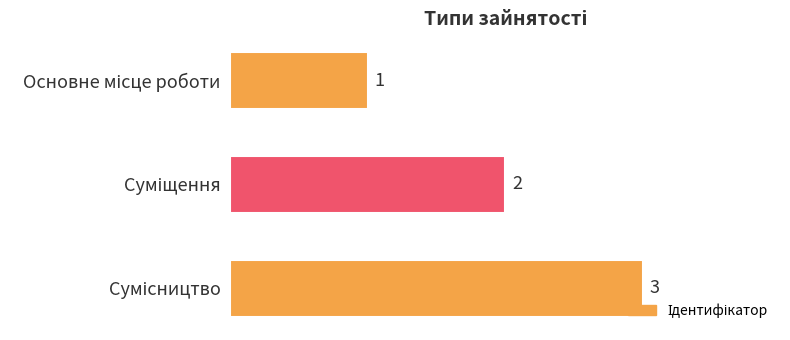

What is the value of the 3rd bar from the top?

3